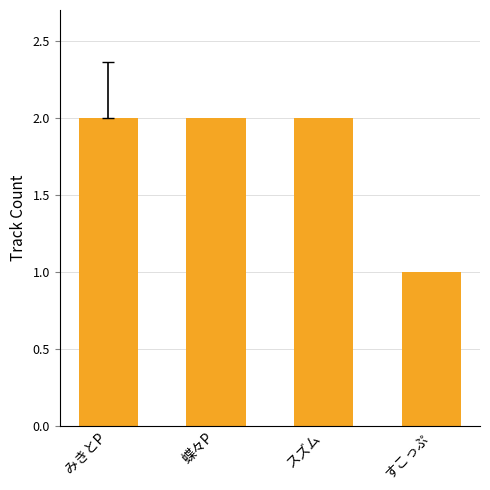

The chart shows a value of 2 at スズム. True or false?

True